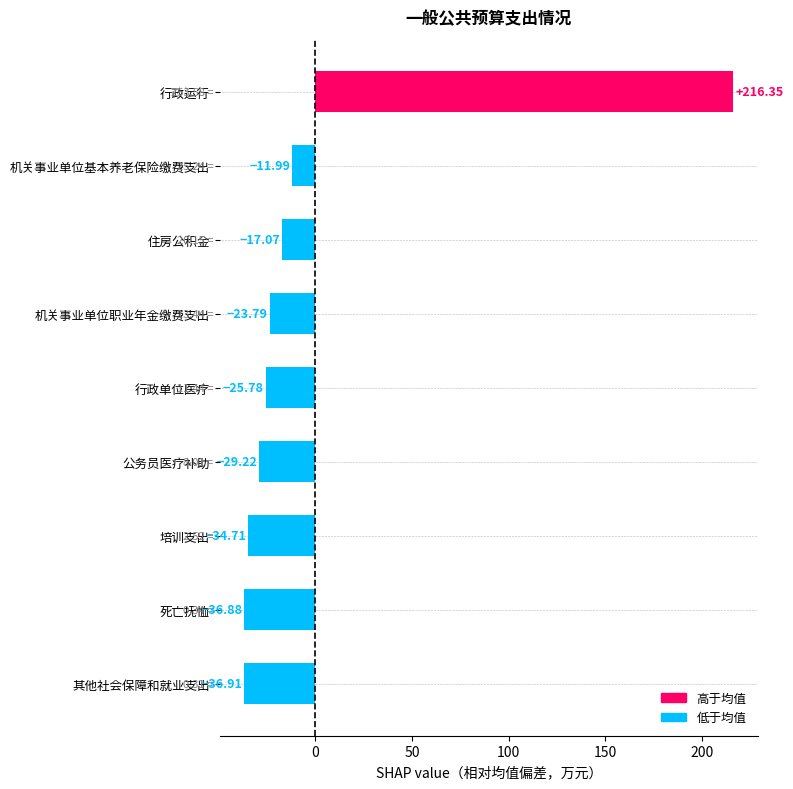

What is the greatest value displayed?

216.4